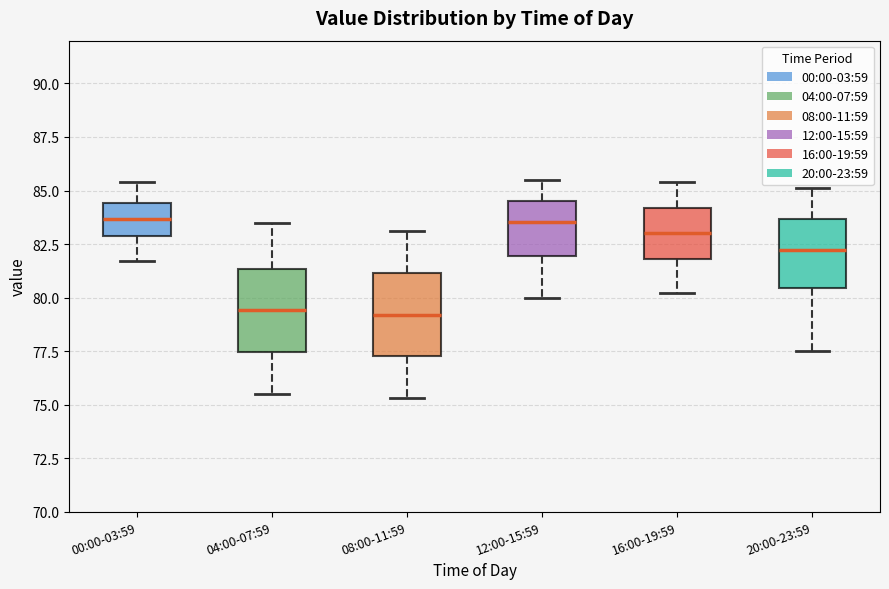

Where does the upper whisker of the box for 00:00-03:59 end on the y-axis? The values are not printed on the chart, so give them approximately, as read against the axis.

85.5